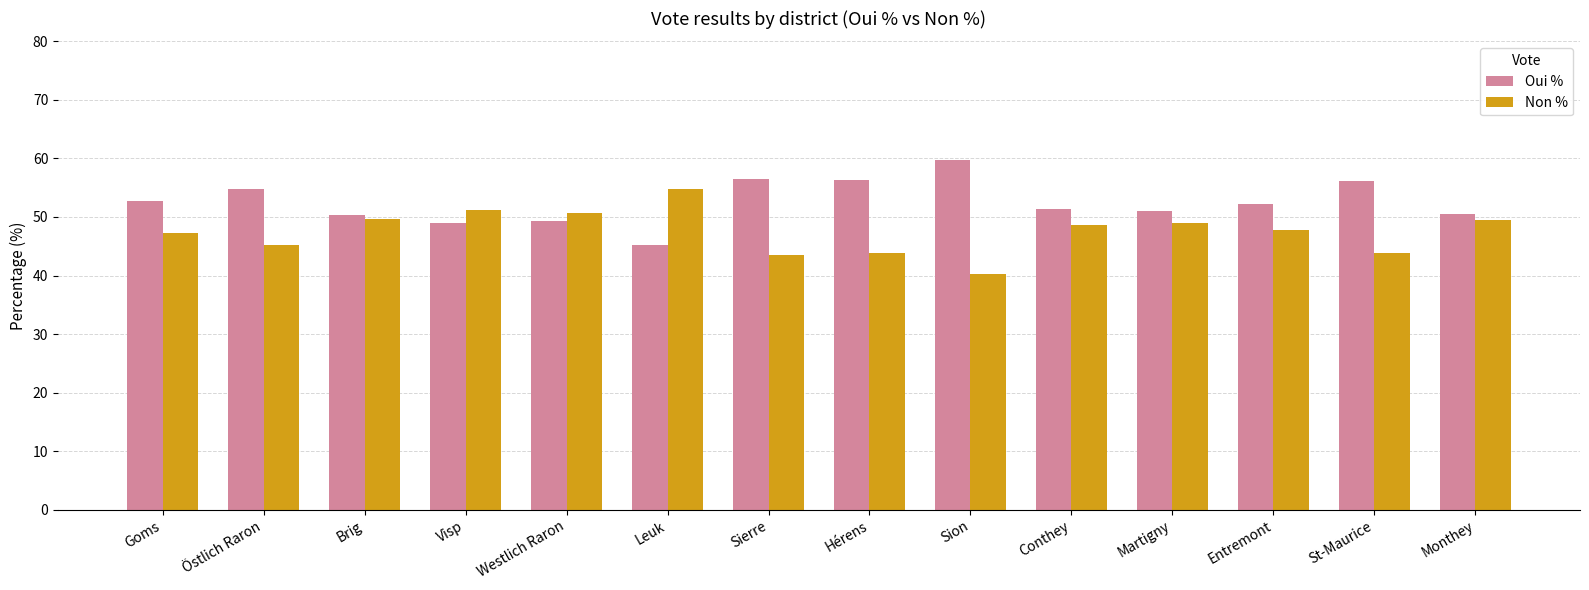

The Oui % series shows 15.4 at Goms. True or false?

False